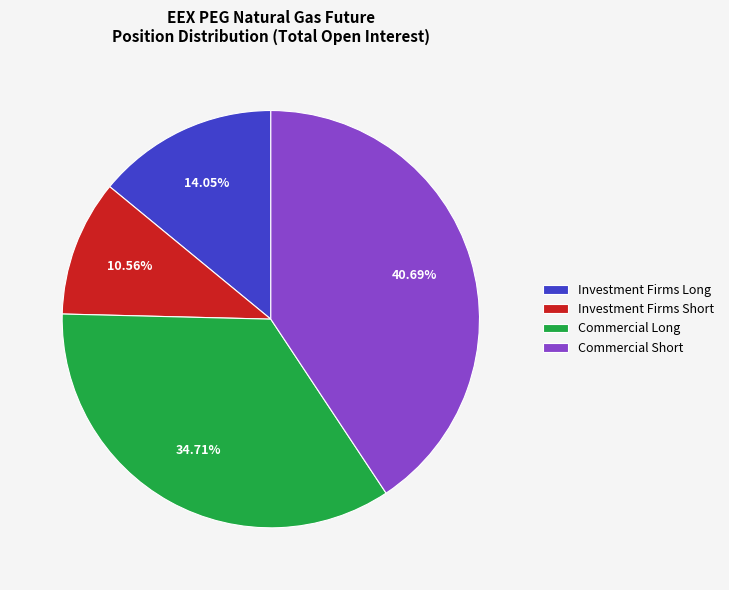

Between Commercial Short and Investment Firms Long, which is larger?

Commercial Short